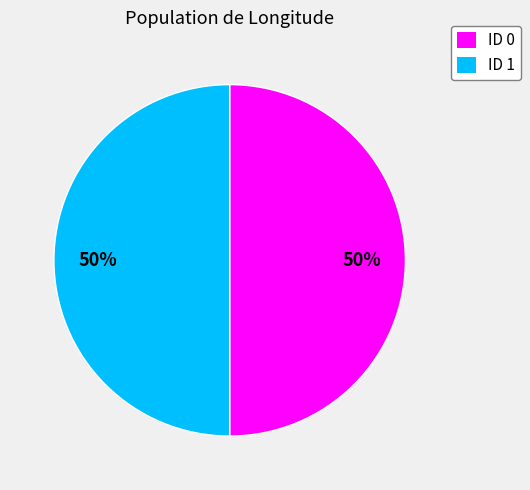

To the nearest percent, what is the average slice percentage?

50%